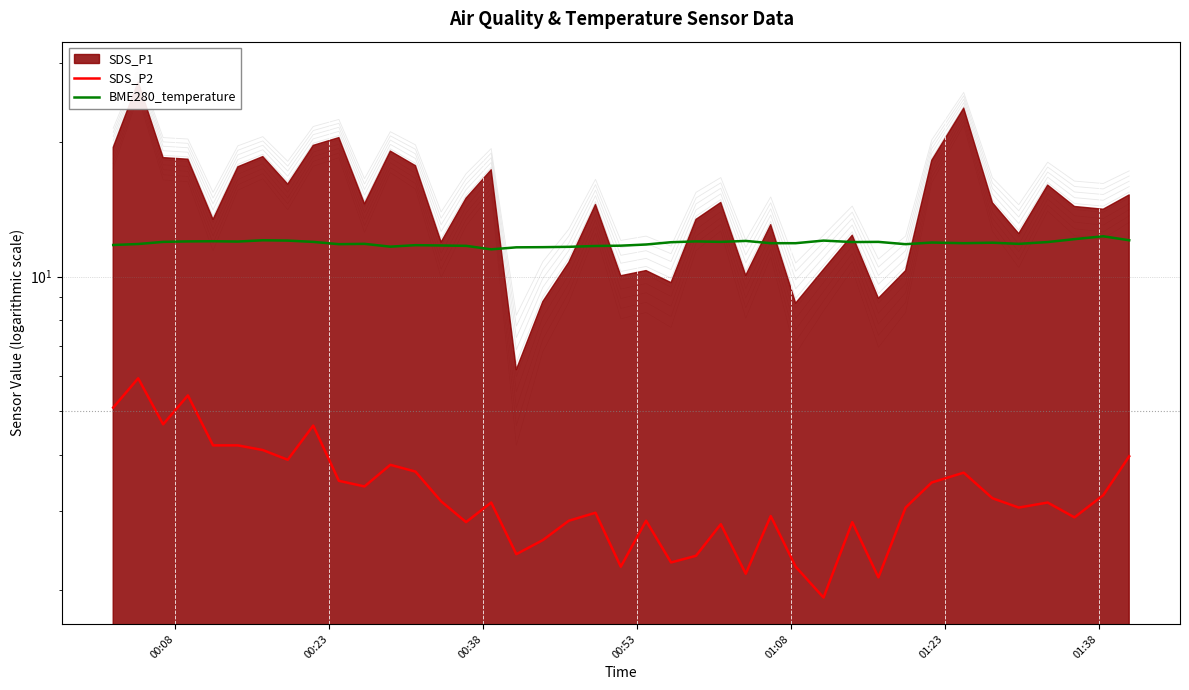

In SDS_P2, how many points are higher than both neighbors (excluding endpoints)?

12